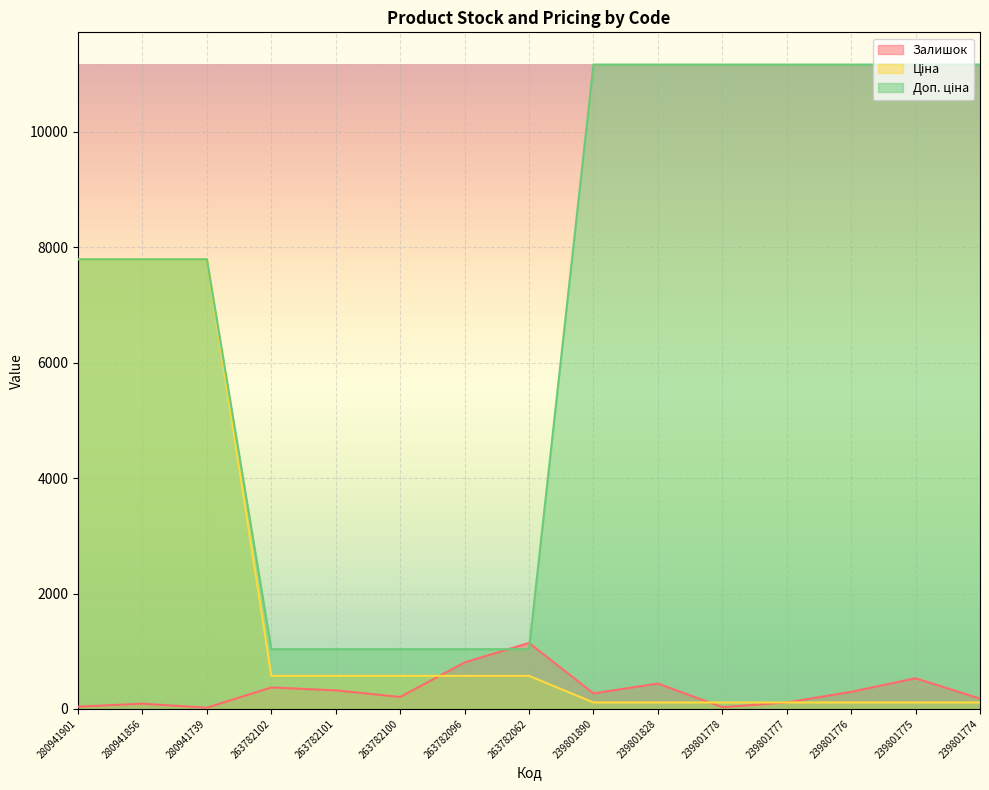

At which label is Доп. ціна closest to 6102?

280941901